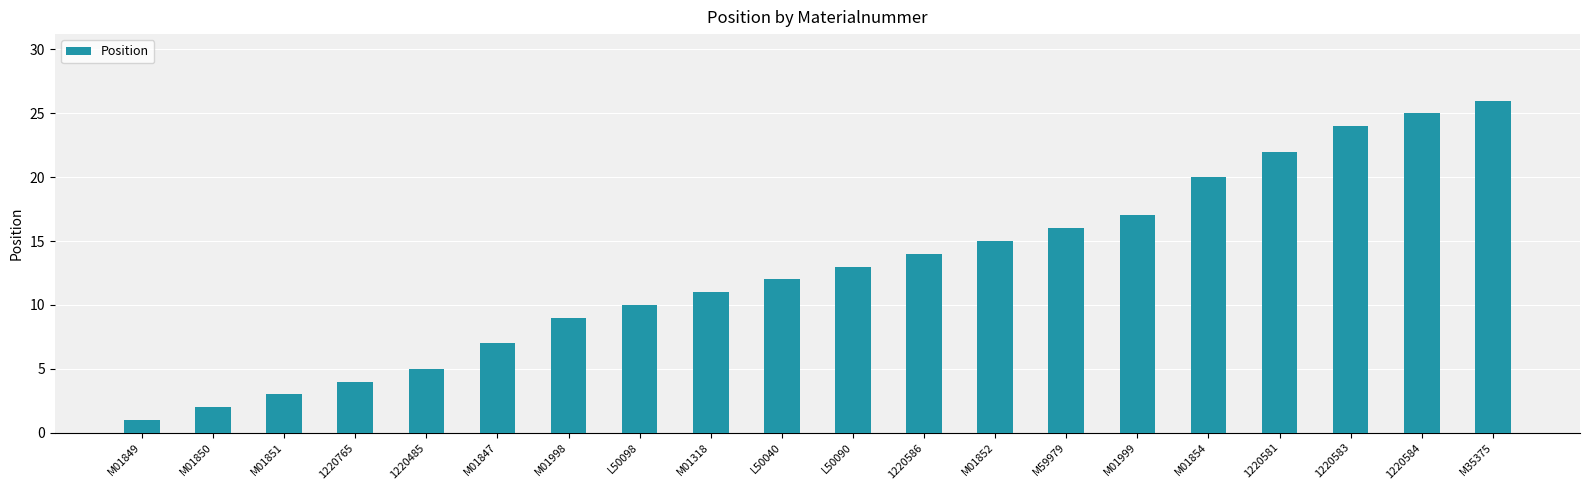

What value does the data have at M01851?

3